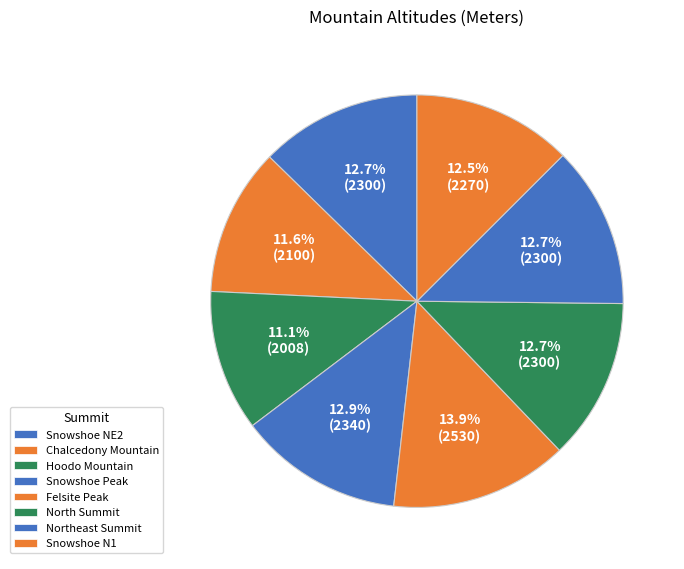

The Snowshoe Peak slice represents 13% of the pie. True or false?

True